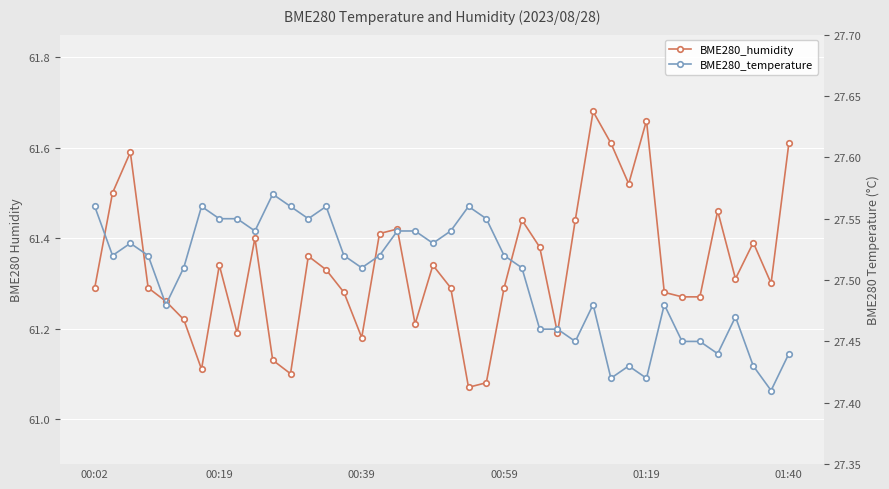

True or false: BME280_temperature and BME280_humidity cross at least once.

False